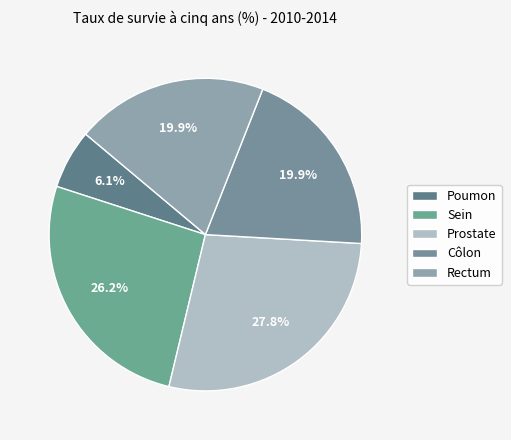

What is the ratio of the value at Rectum to the value at Sein?

0.8